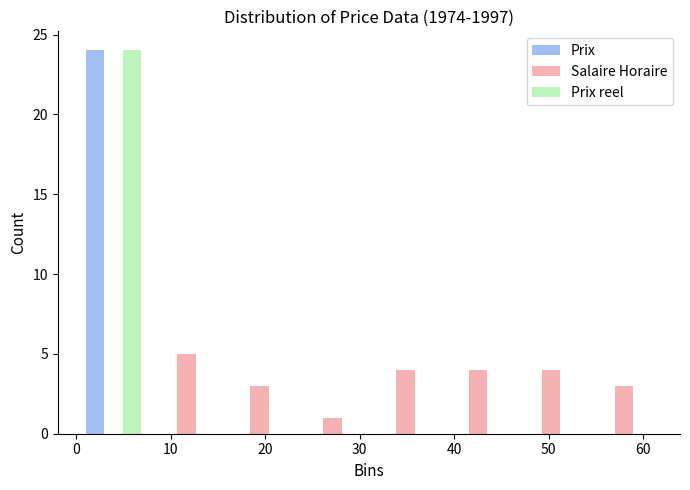

Reading left to right, list every range on the x-axis with the height of the bar of each series over it. Neither the bar edges nor the heights are printed on the chart, so give them approximately, as read against the axes.

0 to 8: Prix=24	Salaire Horaire=0	Prix reel=24
8 to 16: Prix=0	Salaire Horaire=5	Prix reel=0
16 to 23: Prix=0	Salaire Horaire=3	Prix reel=0
23 to 31: Prix=0	Salaire Horaire=1	Prix reel=0
31 to 39: Prix=0	Salaire Horaire=4	Prix reel=0
39 to 46: Prix=0	Salaire Horaire=4	Prix reel=0
46 to 54: Prix=0	Salaire Horaire=4	Prix reel=0
54 to 62: Prix=0	Salaire Horaire=3	Prix reel=0